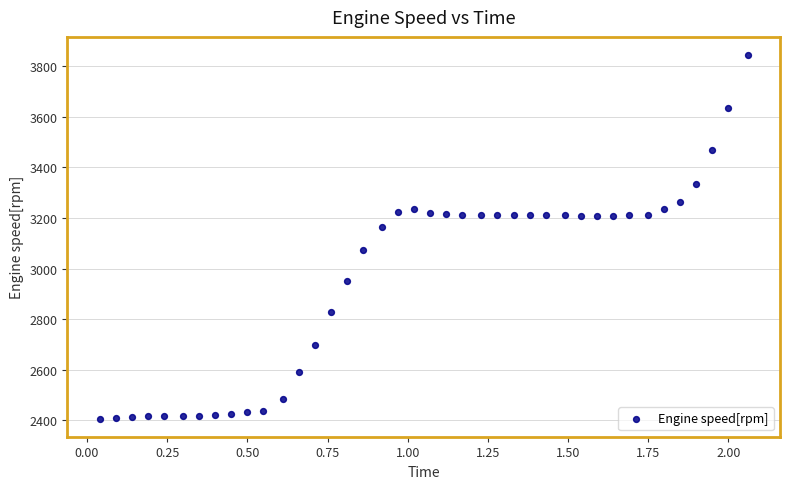

What is the range of Y values (max minus min)?

1439